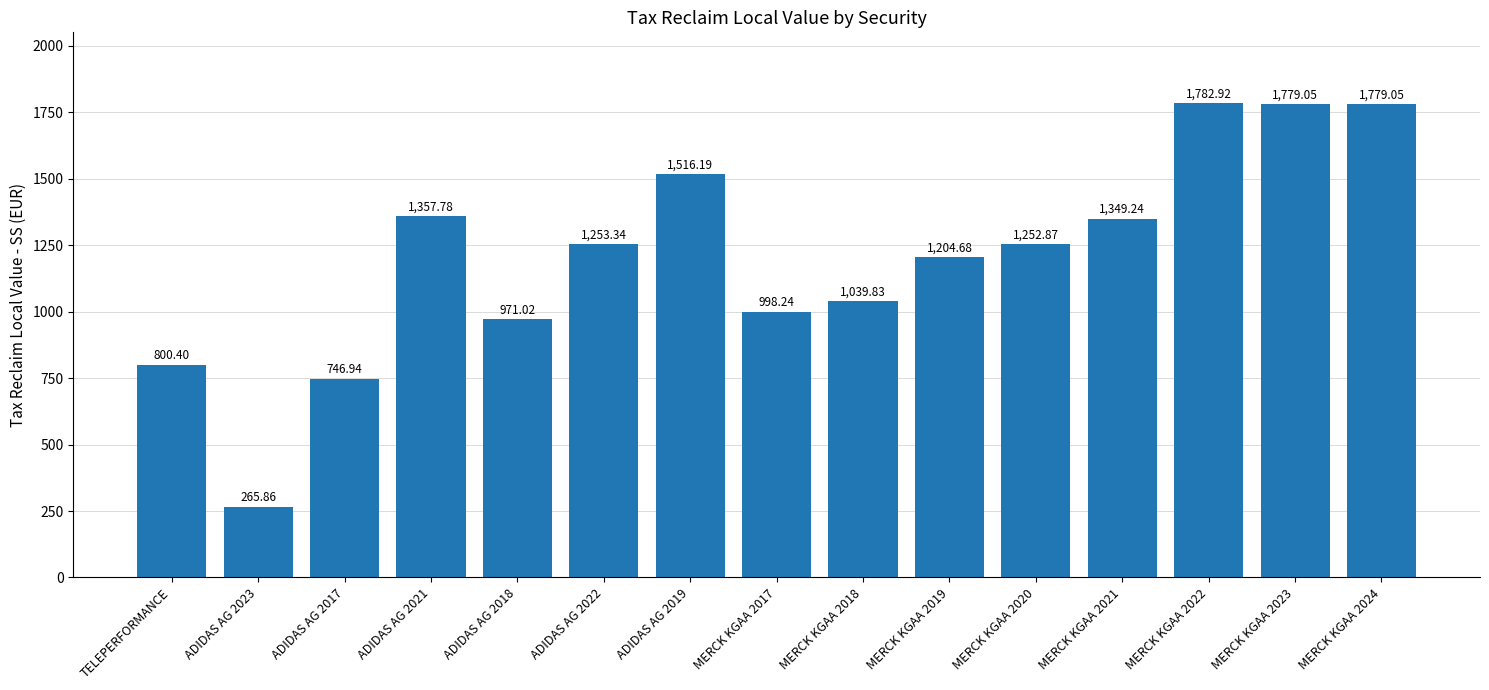

Where is the data nearest to the value 1024?

MERCK KGAA 2018